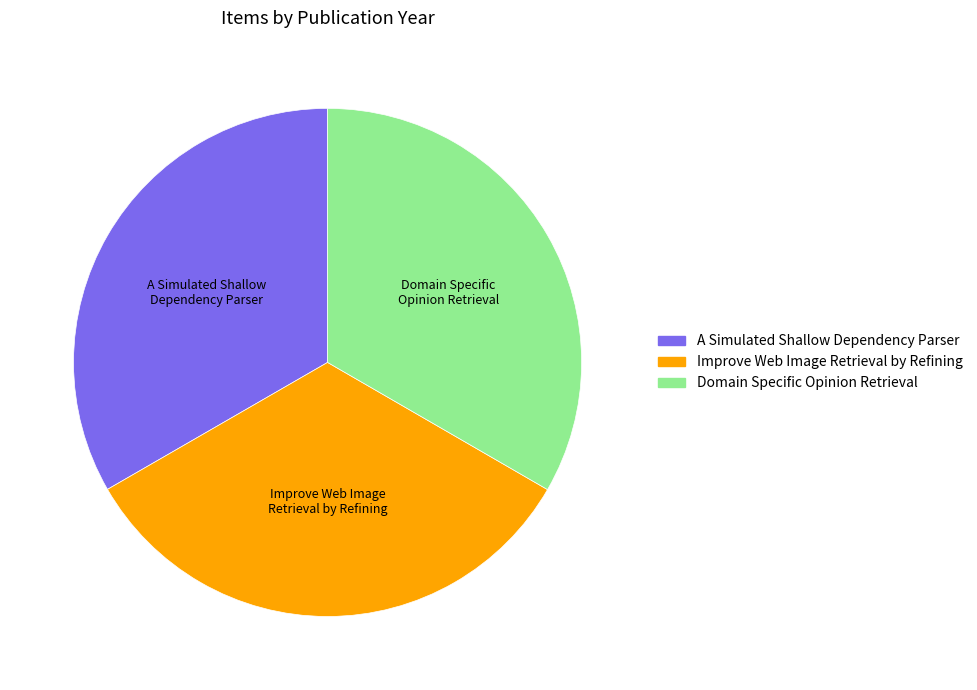

Is the sum of Improve Web Image Retrieval by Refining and A Simulated Shallow Dependency Parser greater than half?

Yes